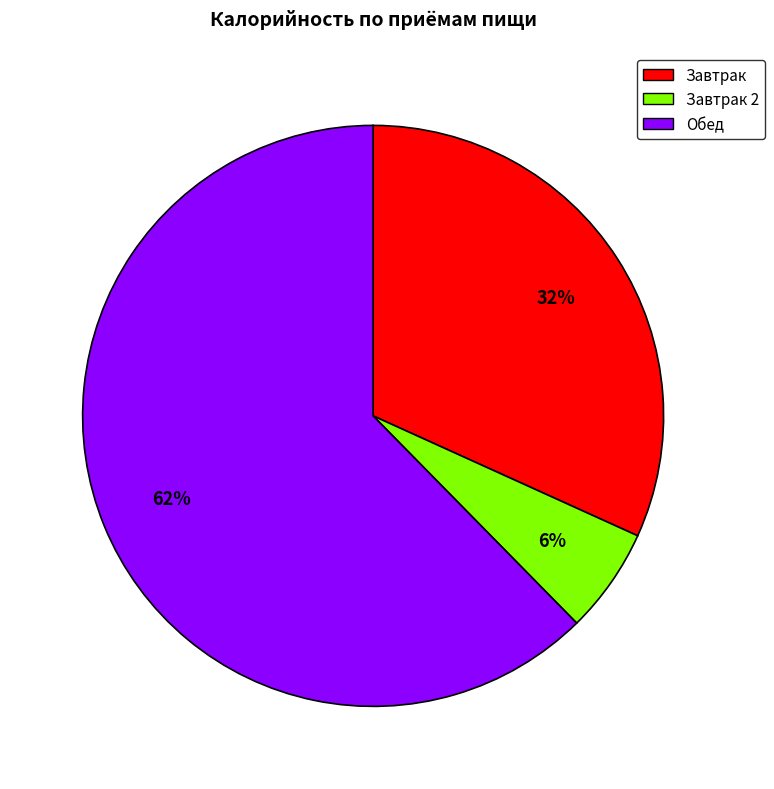

To the nearest percent, what percentage of the pie is Обед?

62%